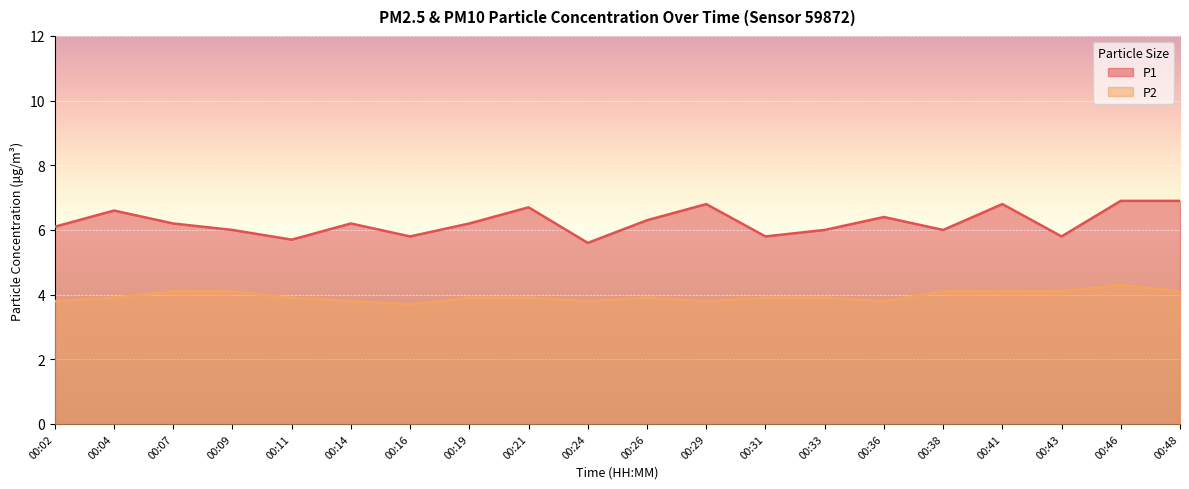

How many lines are shown in the chart?

2